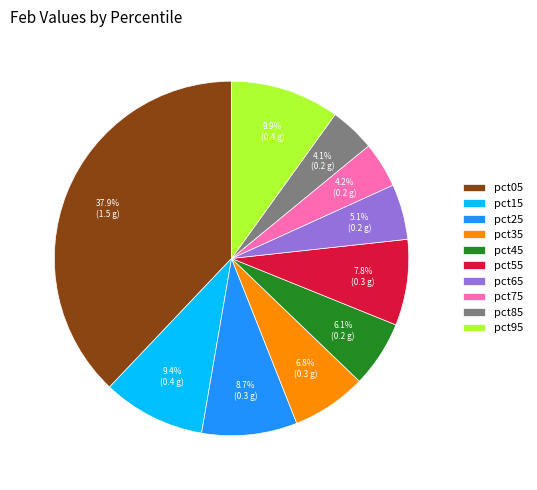

Is it true that pct75 is 4% of the pie?

True